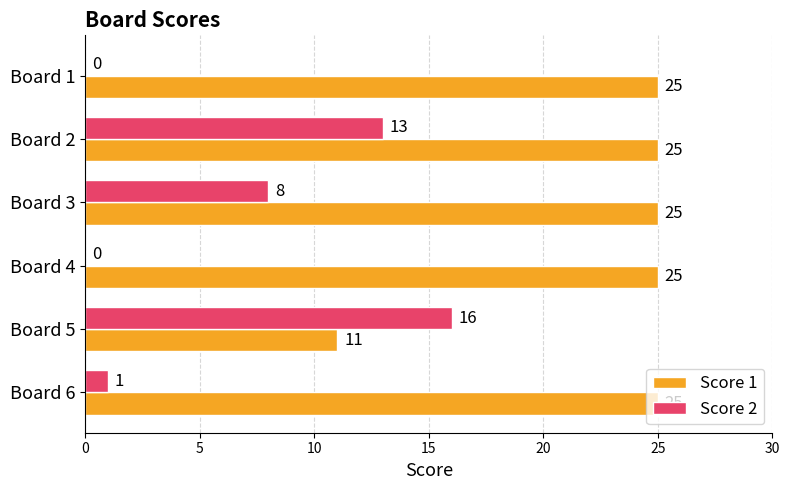

At which category is the sum across all series the highest?

Board 2